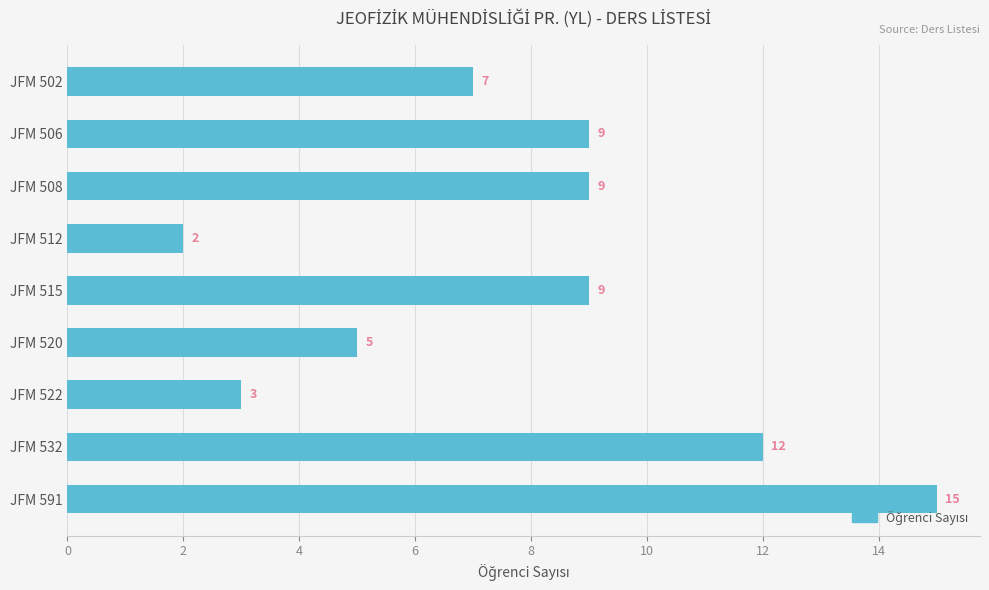

At which category does the chart reach its peak across all series?

JFM 591